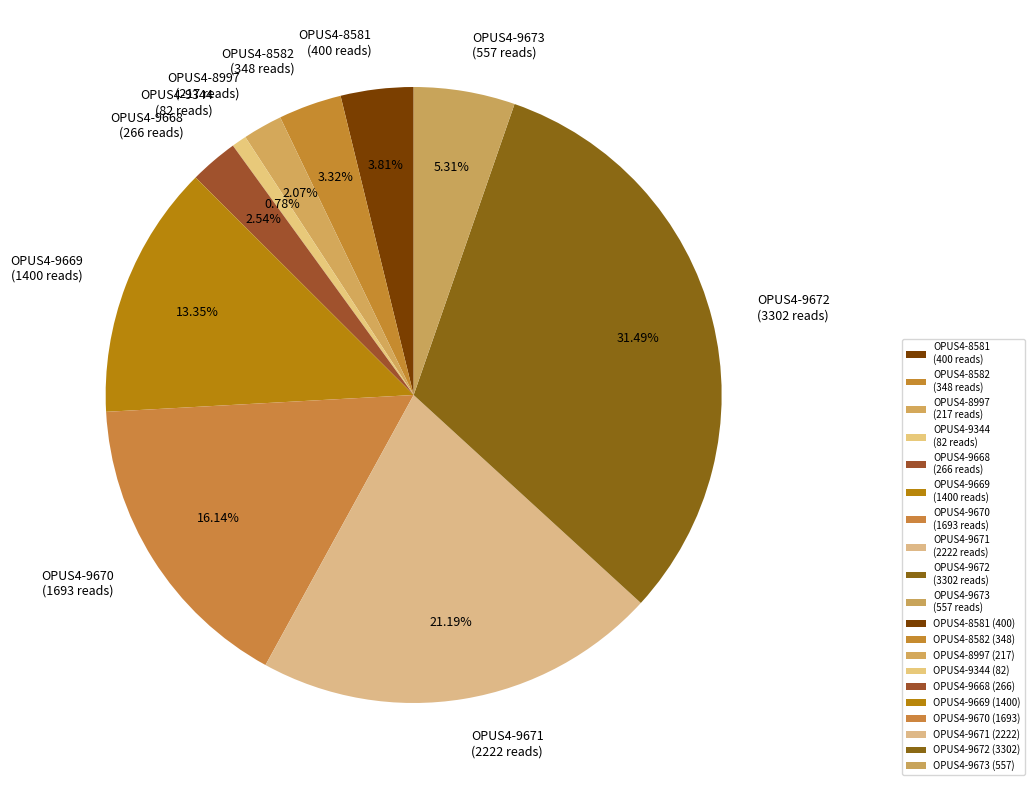

How many slices are in this pie chart?

10